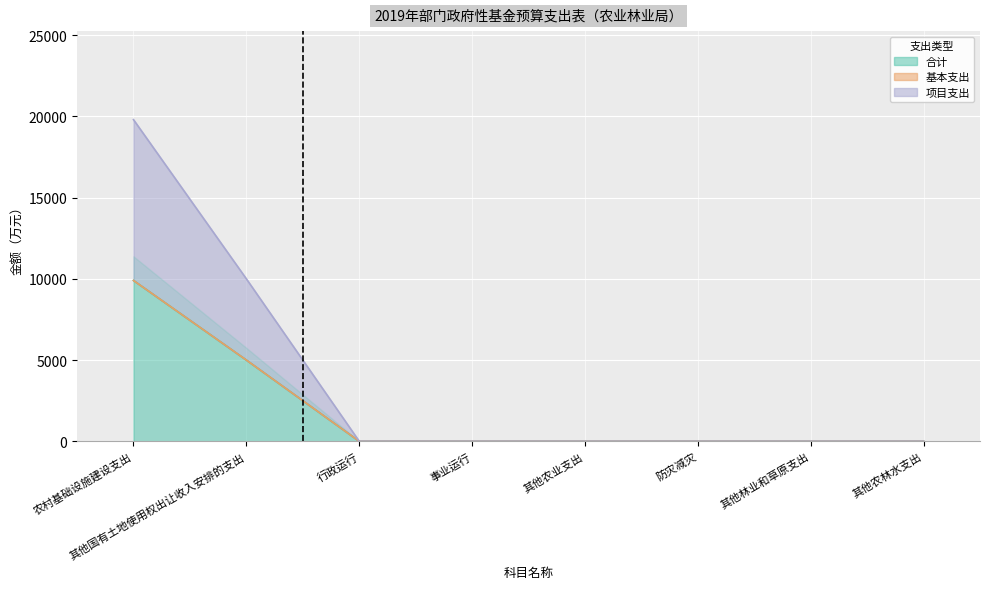

What is the average value of the 合计 series?

1862